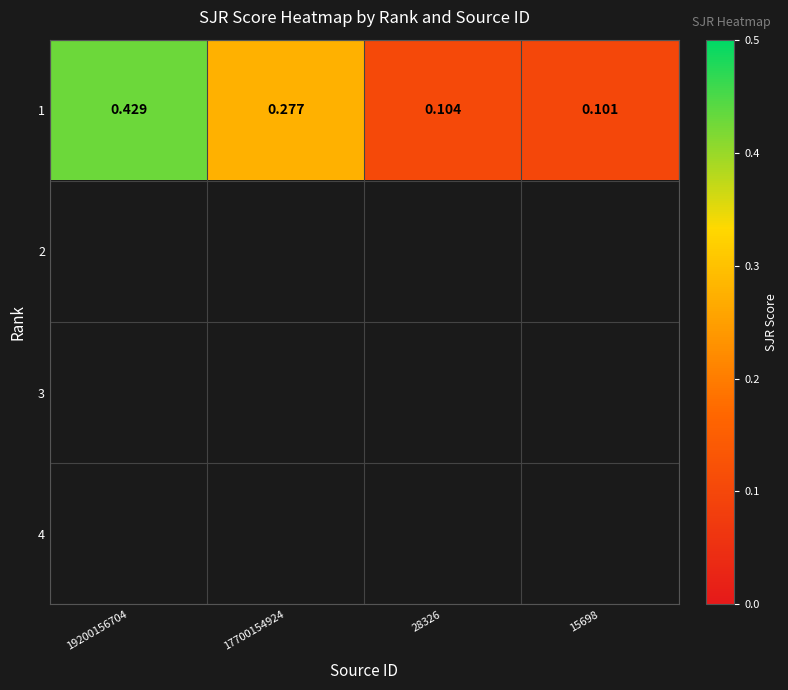

What is the minimum value shown in the chart?

0.1